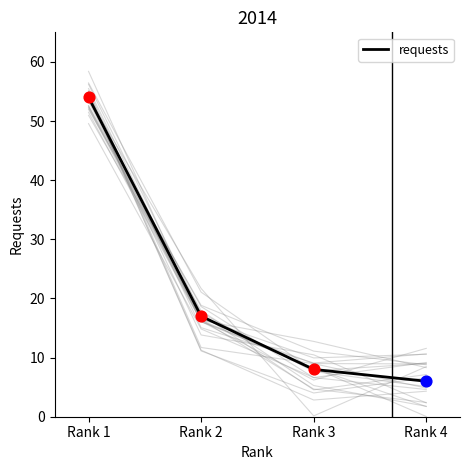

Between Rank 4 and Rank 3, which is larger?

Rank 3